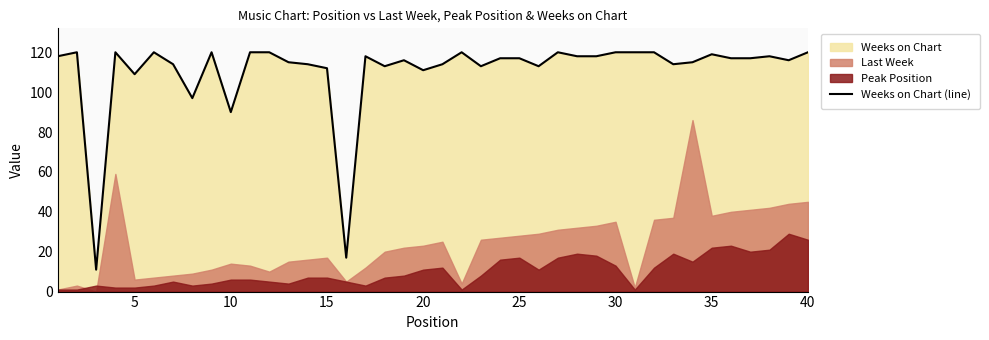

What is the value of the 10th point from the left?

90